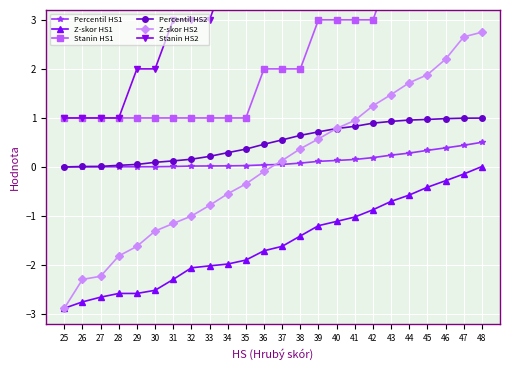

What is the value of the Z-skor HS2 point at the 8th from the left?

-1.0